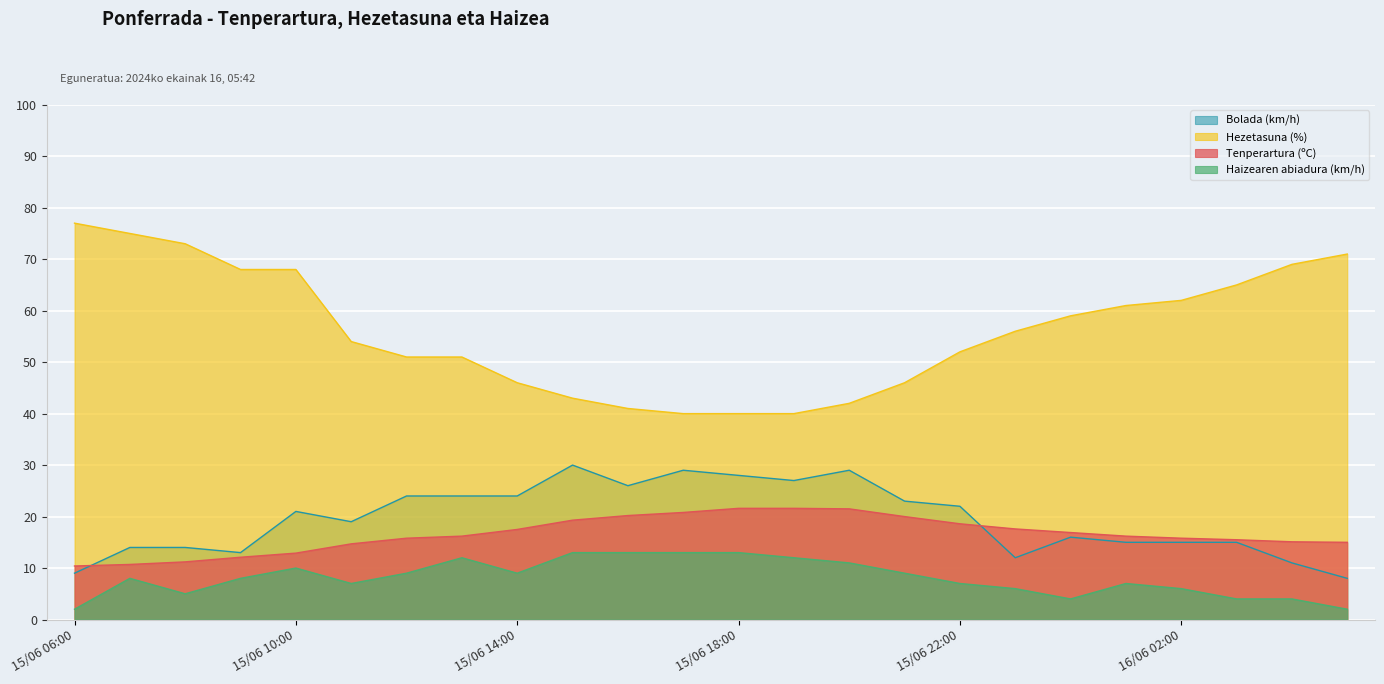

What is the sum of all Bolada (km/h) values?

468.0